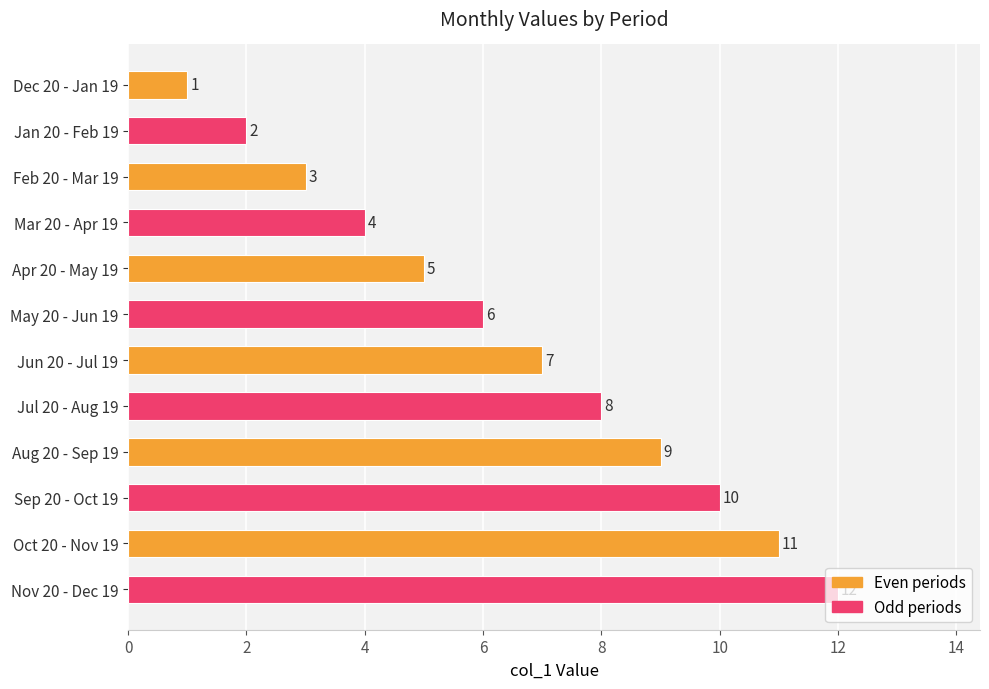

Which label corresponds to the largest value in the chart?

Nov 20 - Dec 19